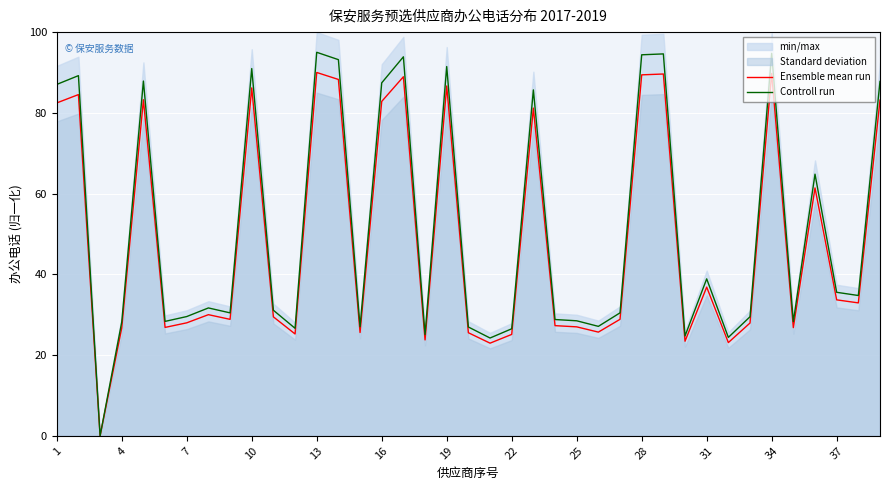

Where is Controll run nearest to the value 47?

31